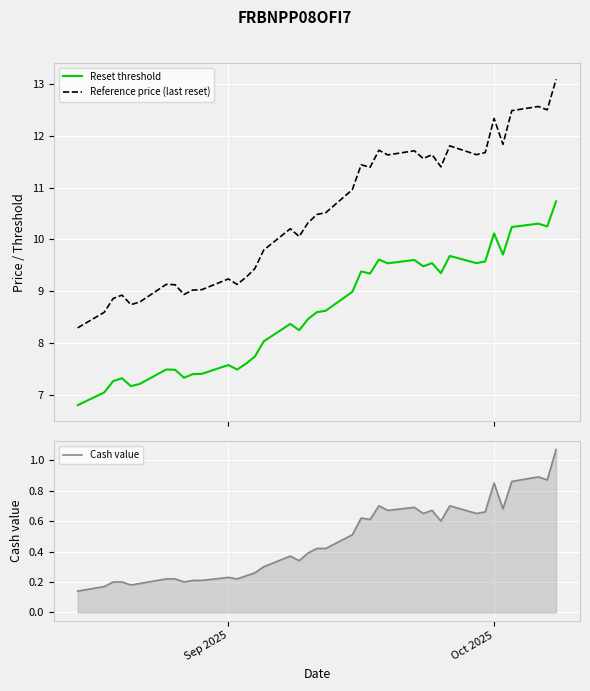

The Cash value series shows 0.3 at Sep 2025. True or false?

False